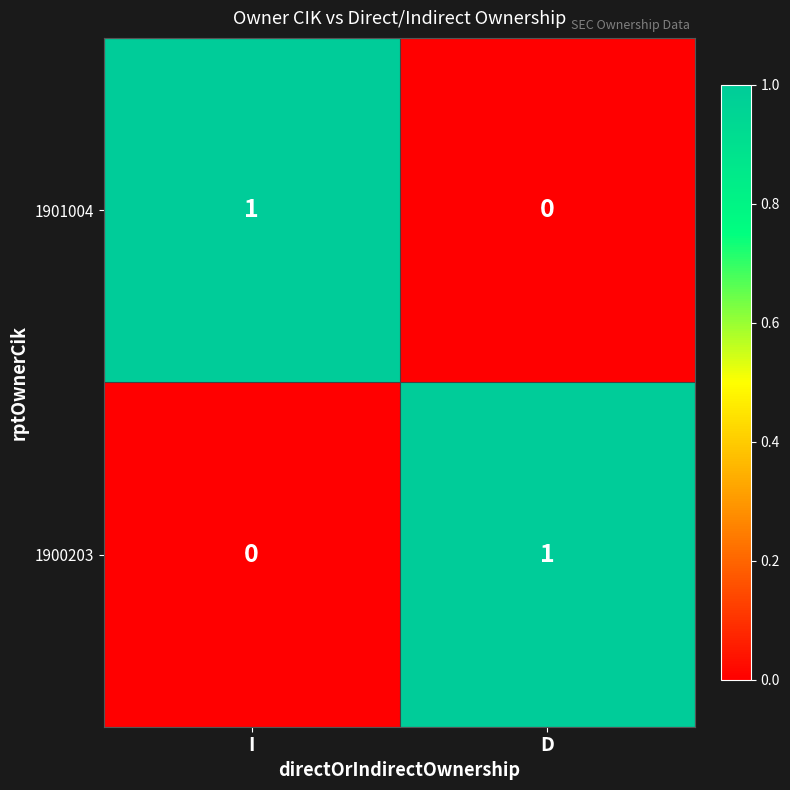

Rank the series at I from lowest to highest value.

1900203, 1901004